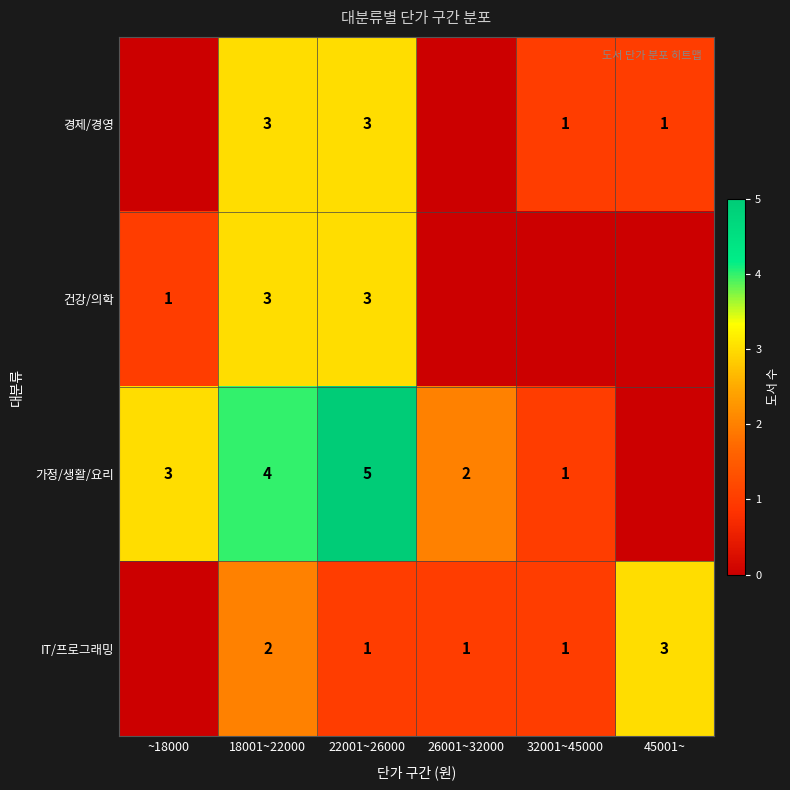

What is the maximum value shown in the chart?

5